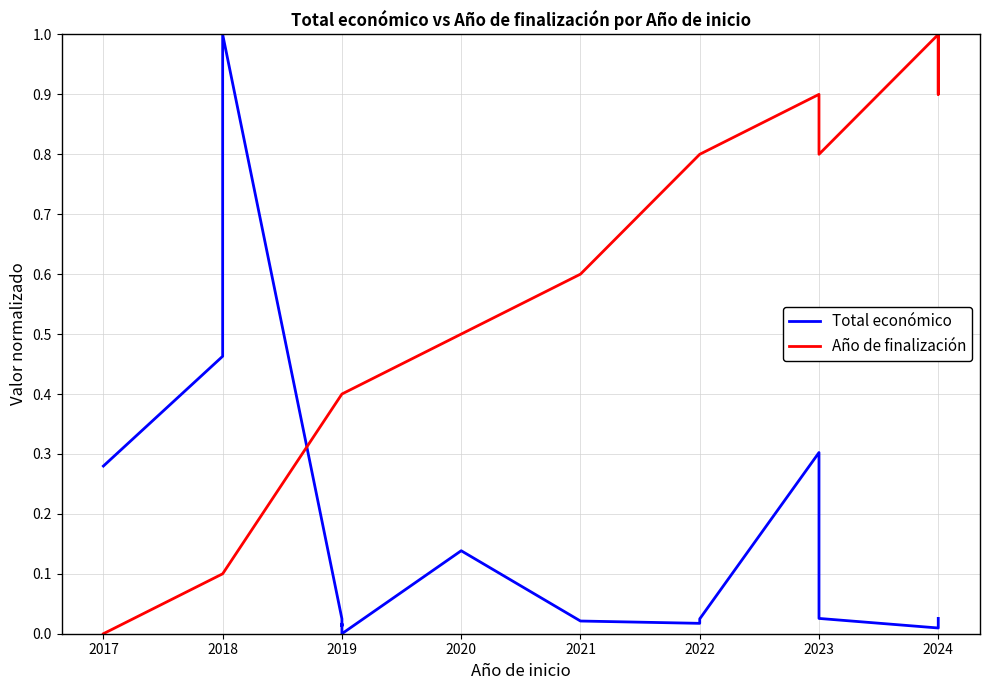

Which category has the highest value across all series?

2018